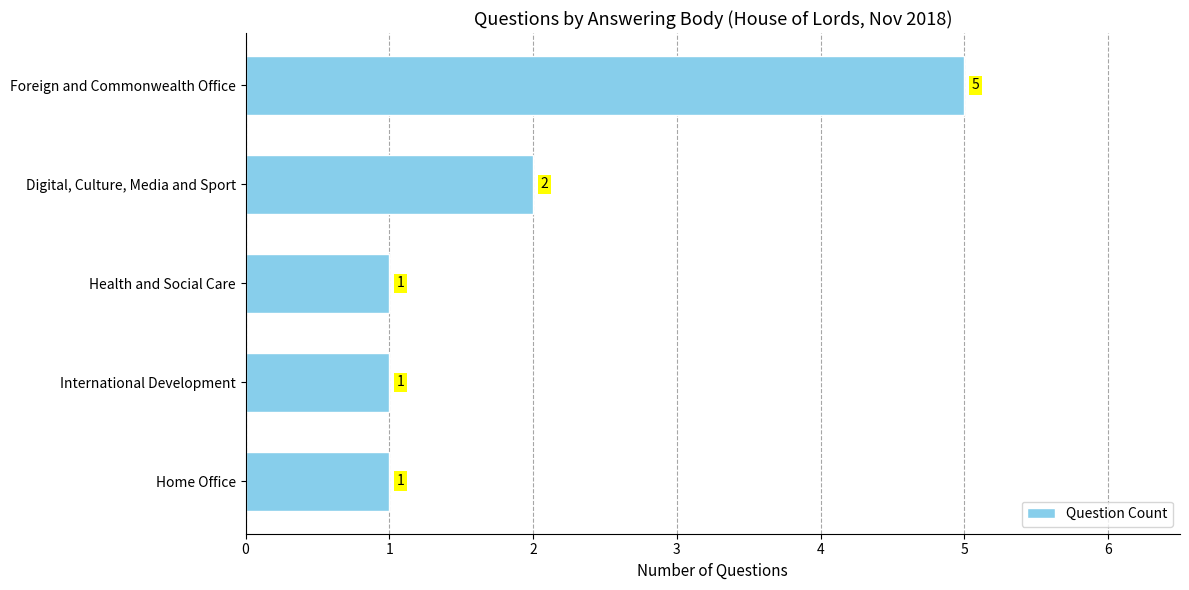

True or false: the data shows 3 at Digital, Culture, Media and Sport.

False